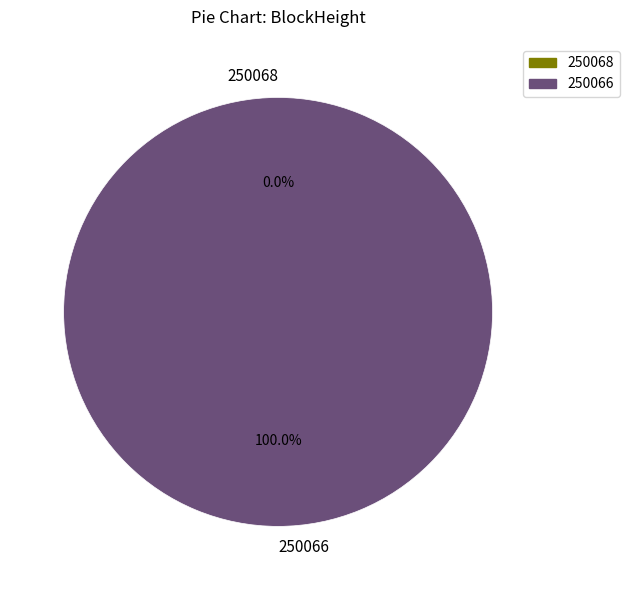

How many segments does this pie chart have?

2